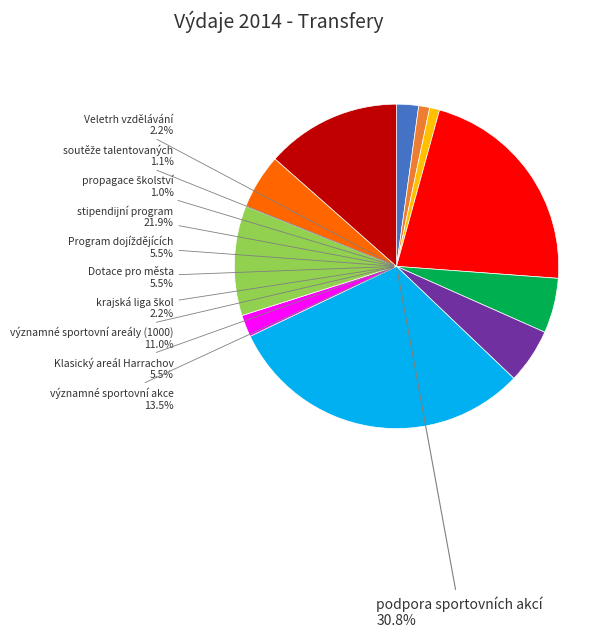

Does krajská liga škol represent more than half of the total?

No